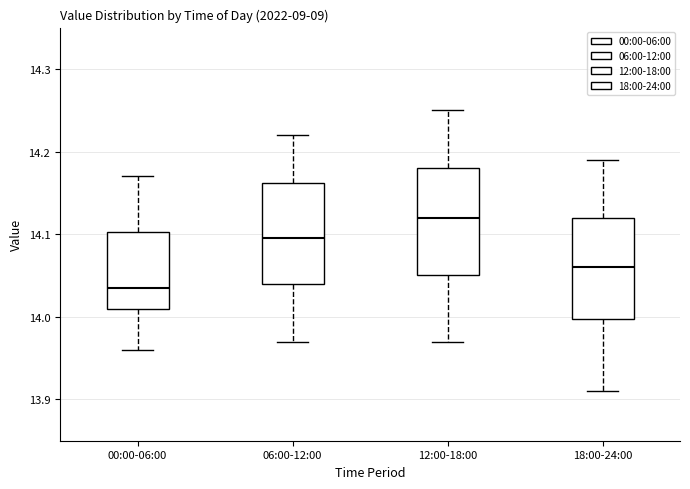

Reading left to right, transcribe this box plot: for each box, give where its median line is, the range the box spans, and where its two whiskers end, as read against the y-axis. The values are not printed on the chart, so give them approximately, as read against the axis.

00:00-06:00: median 14.04, box 14.01 to 14.10, whiskers 13.96 to 14.17
06:00-12:00: median 14.10, box 14.04 to 14.16, whiskers 13.97 to 14.22
12:00-18:00: median 14.12, box 14.05 to 14.18, whiskers 13.97 to 14.25
18:00-24:00: median 14.06, box 14.00 to 14.12, whiskers 13.91 to 14.19